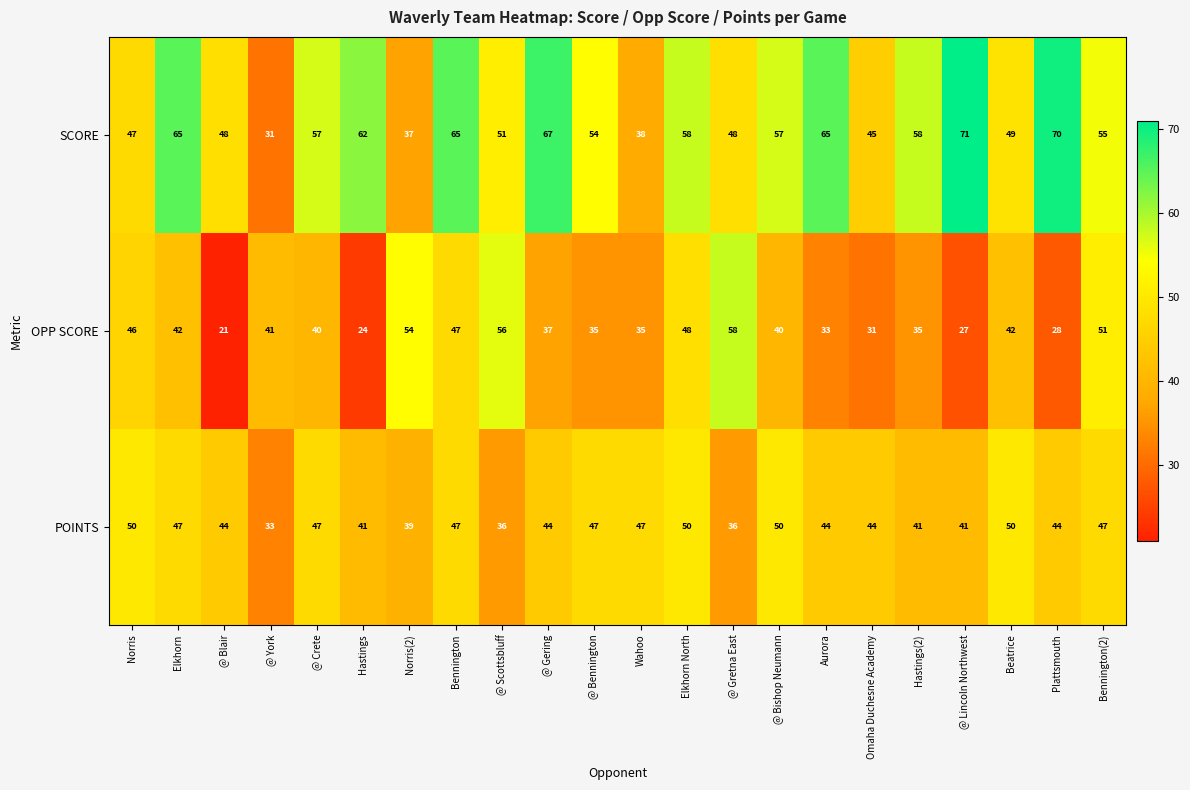

Is it true that POINTS equals 84 at @ Crete?

False